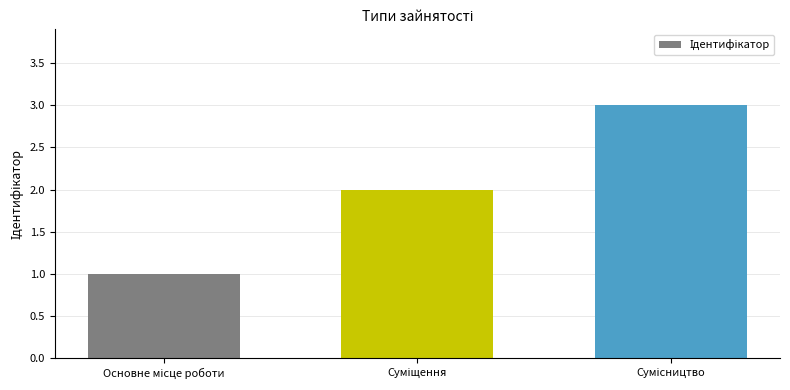

What is the sum of all values?

6